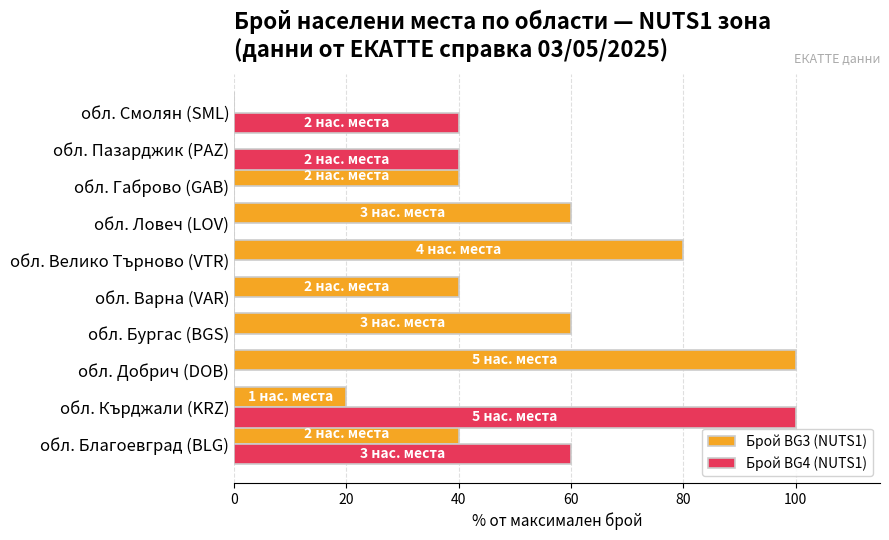

Is it true that Брой BG3 (NUTS1) equals 20 at обл. Кърджали (KRZ)?

True